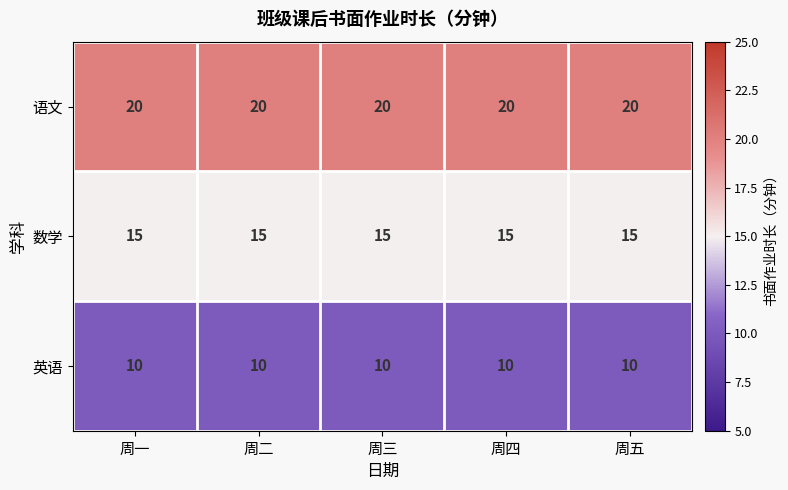

List the series in order of their overall mean, lowest first.

英语, 数学, 语文